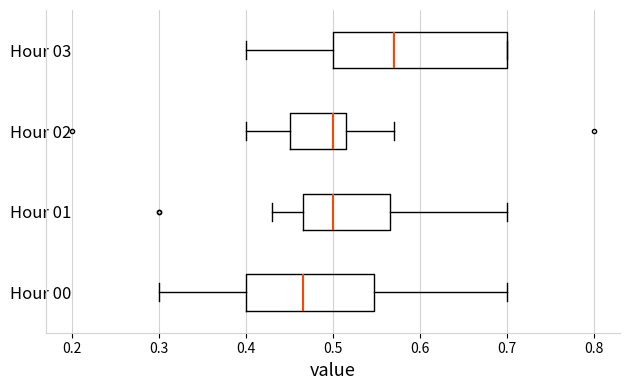

Which box has the furthest to the right median line?

Hour 03